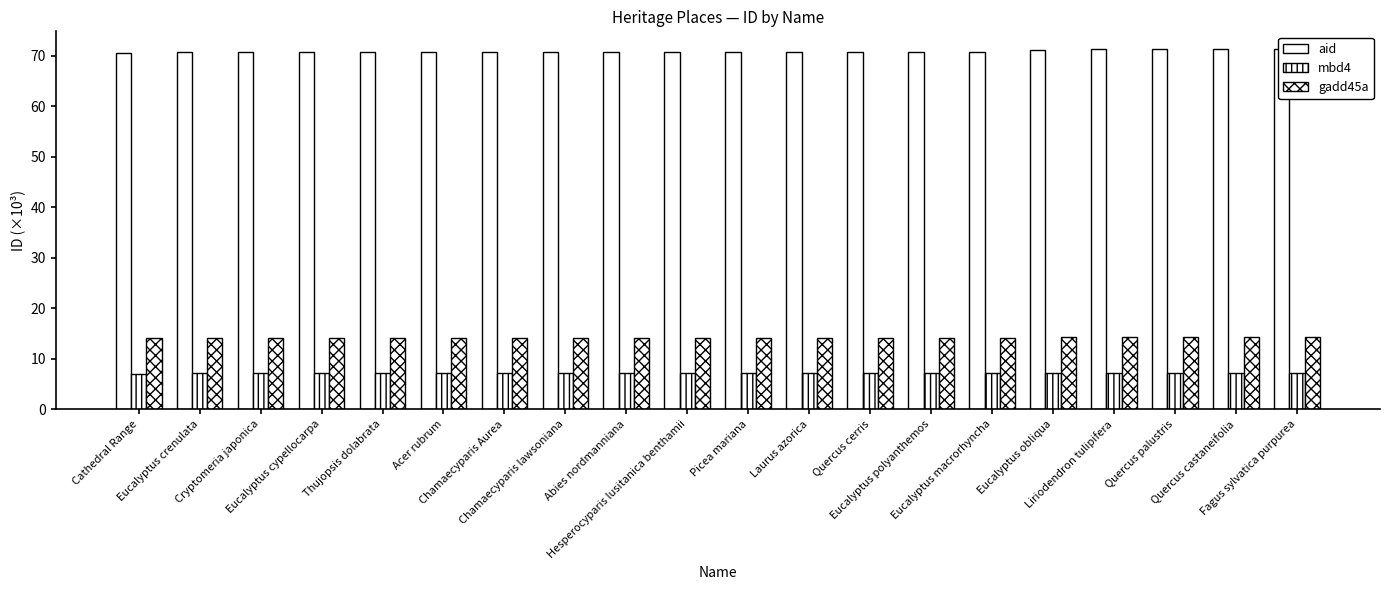

Reading right to left, extract all data points from this chart.

aid: Fagus sylvatica purpurea=71.2	Quercus castaneifolia=71.2	Quercus palustris=71.2	Liriodendron tulipifera=71.2	Eucalyptus obliqua=71.1	Eucalyptus macrorhyncha=70.8	Eucalyptus polyanthemos=70.8	Quercus cerris=70.8	Laurus azorica=70.8	Picea mariana=70.8	Hesperocyparis lusitanica benthamii=70.8	Abies nordmanniana=70.8	Chamaecyparis lawsoniana=70.8	Chamaecyparis Aurea=70.8	Acer rubrum=70.8	Thujopsis dolabrata=70.8	Eucalyptus cypellocarpa=70.8	Cryptomeria japonica=70.8	Eucalyptus crenulata=70.8	Cathedral Range=70.4
mbd4: Fagus sylvatica purpurea=7.1	Quercus castaneifolia=7.1	Quercus palustris=7.1	Liriodendron tulipifera=7.1	Eucalyptus obliqua=7.1	Eucalyptus macrorhyncha=7.1	Eucalyptus polyanthemos=7.1	Quercus cerris=7.1	Laurus azorica=7.1	Picea mariana=7.1	Hesperocyparis lusitanica benthamii=7.1	Abies nordmanniana=7.1	Chamaecyparis lawsoniana=7.1	Chamaecyparis Aurea=7.1	Acer rubrum=7.1	Thujopsis dolabrata=7.1	Eucalyptus cypellocarpa=7.1	Cryptomeria japonica=7.1	Eucalyptus crenulata=7.1	Cathedral Range=7.0
gadd45a: Fagus sylvatica purpurea=14.2	Quercus castaneifolia=14.2	Quercus palustris=14.2	Liriodendron tulipifera=14.2	Eucalyptus obliqua=14.2	Eucalyptus macrorhyncha=14.2	Eucalyptus polyanthemos=14.2	Quercus cerris=14.2	Laurus azorica=14.2	Picea mariana=14.2	Hesperocyparis lusitanica benthamii=14.2	Abies nordmanniana=14.2	Chamaecyparis lawsoniana=14.2	Chamaecyparis Aurea=14.2	Acer rubrum=14.2	Thujopsis dolabrata=14.2	Eucalyptus cypellocarpa=14.2	Cryptomeria japonica=14.2	Eucalyptus crenulata=14.2	Cathedral Range=14.1